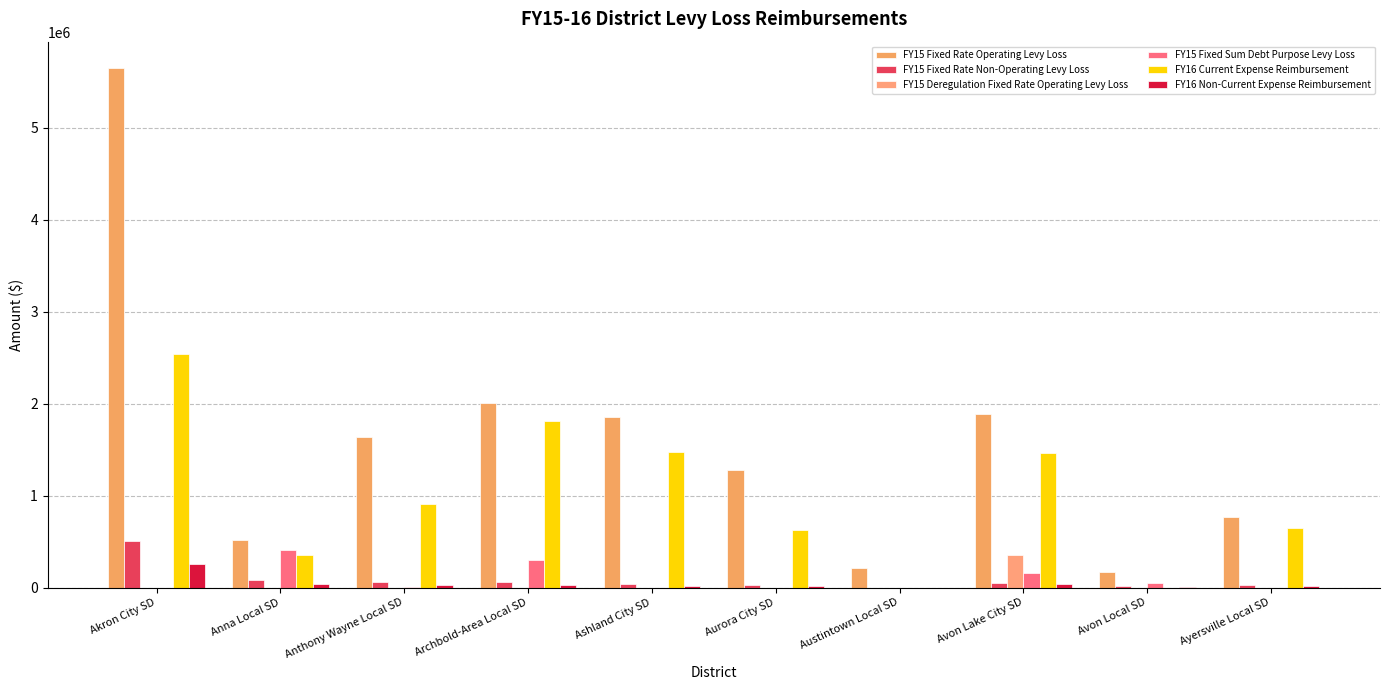

At Ayersville Local SD, list the series in order from largest to smallest.

FY15 Fixed Rate Operating Levy Loss, FY16 Current Expense Reimbursement, FY15 Fixed Rate Non-Operating Levy Loss, FY16 Non-Current Expense Reimbursement, FY15 Deregulation Fixed Rate Operating Levy Loss, FY15 Fixed Sum Debt Purpose Levy Loss